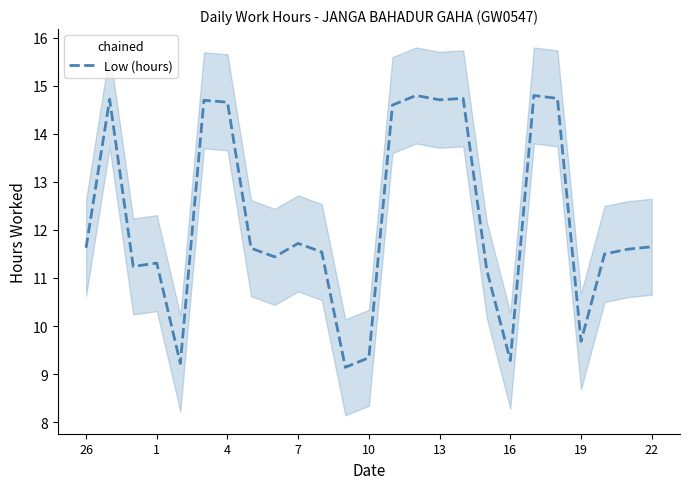

The value at 19 is 16.6. True or false?

False